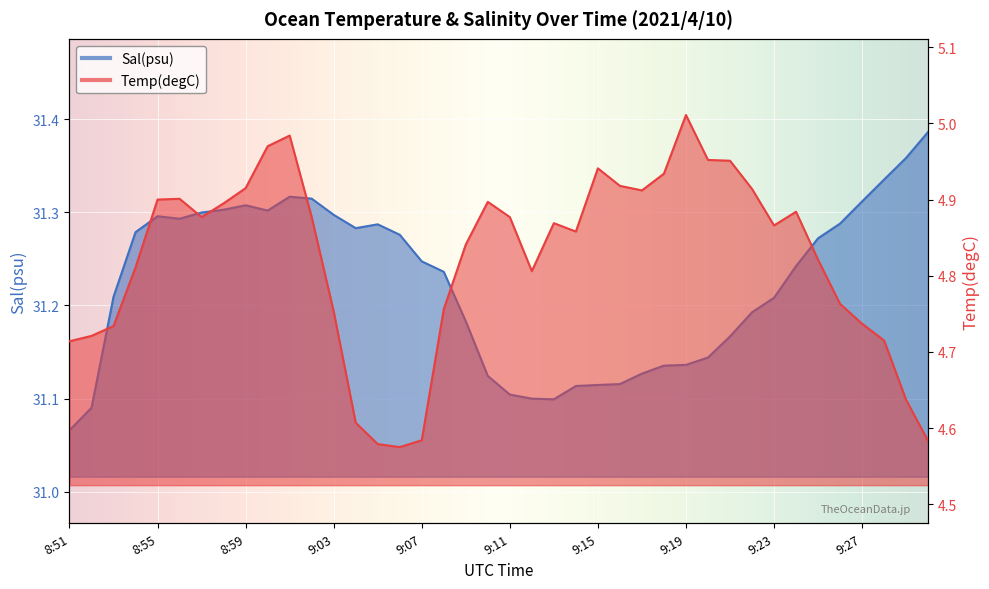

True or false: Temp(degC) has a value of 2.1 at 9:04.

False